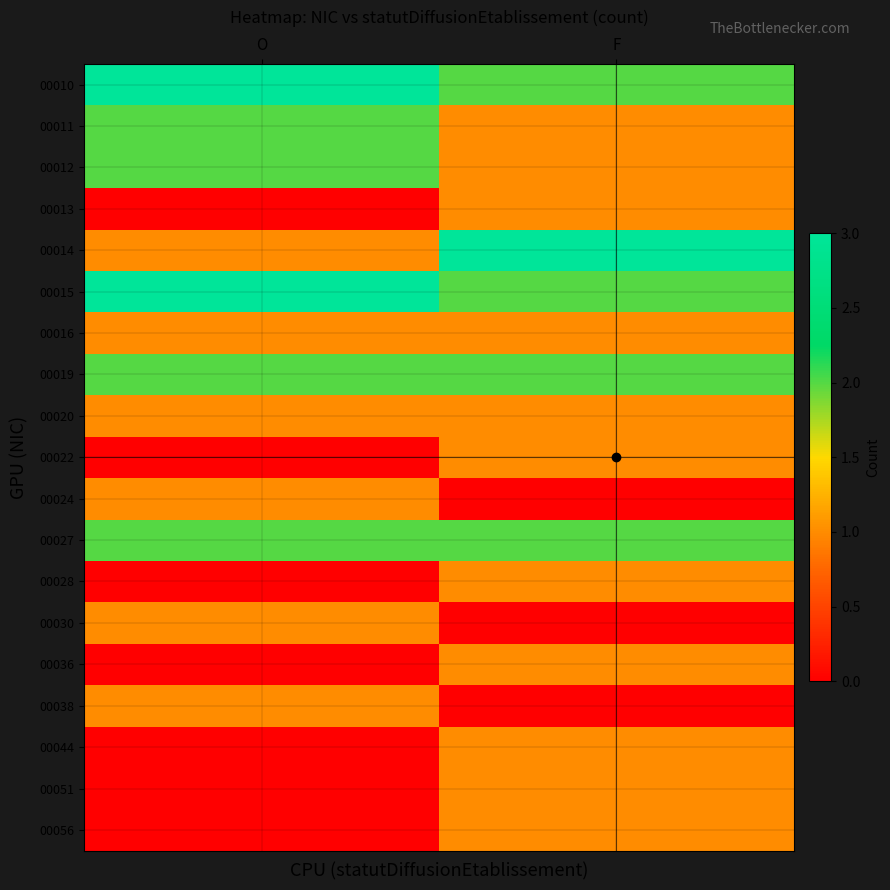

Reading left to right, what are all the values shown in this chart?

00010: O=3	F=2
00011: O=2	F=1
00012: O=2	F=1
00013: O=0	F=1
00014: O=1	F=3
00015: O=3	F=2
00016: O=1	F=1
00019: O=2	F=2
00020: O=1	F=1
00022: O=0	F=1
00024: O=1	F=0
00027: O=2	F=2
00028: O=0	F=1
00030: O=1	F=0
00036: O=0	F=1
00038: O=1	F=0
00044: O=0	F=1
00051: O=0	F=1
00056: O=0	F=1